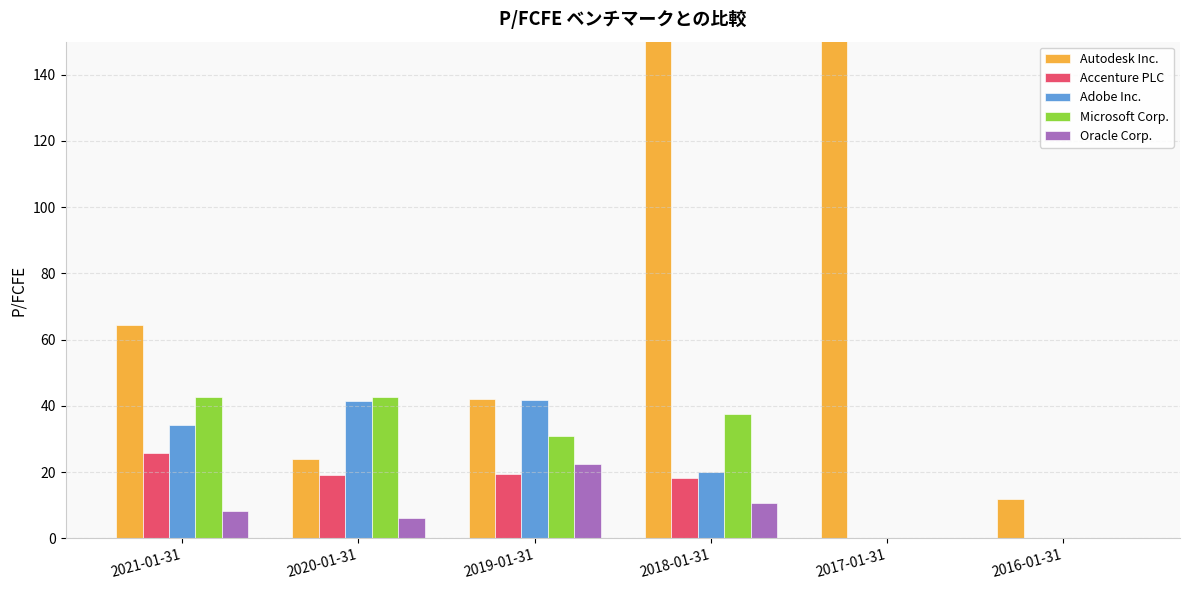

At which label does Adobe Inc. first exceed 34?

2021-01-31